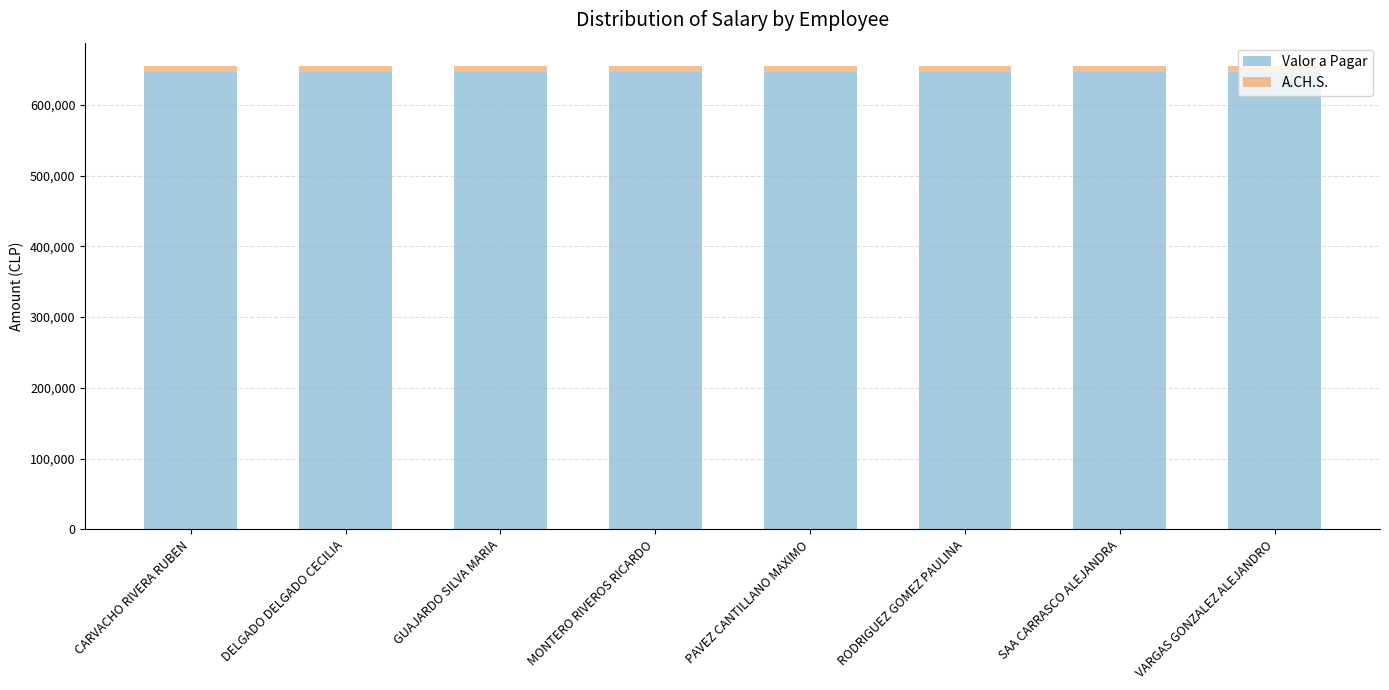

Is it true that Valor a Pagar equals 273791 at DELGADO DELGADO CECILIA?

False